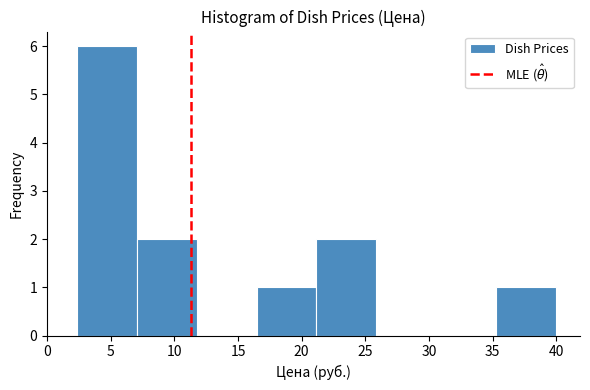

How tall is the bar that spans 2.5 to 7.0 on the x-axis? Neither the bar edges nor the heights are printed on the chart, so give them approximately, as read against the axes.

6